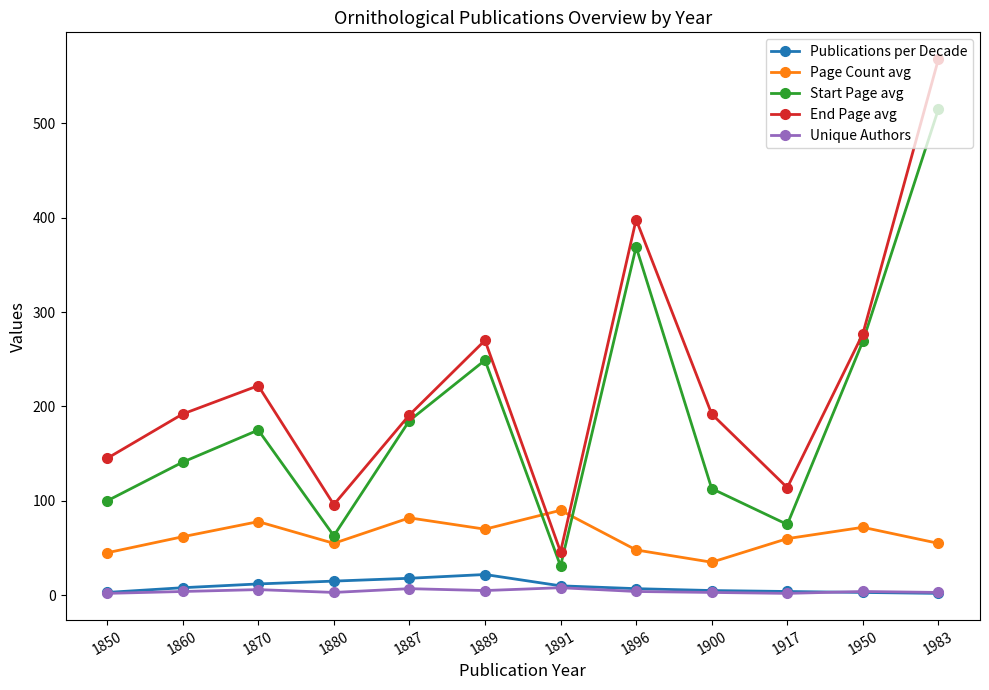

Where is End Page avg nearest to the value 307?

1950